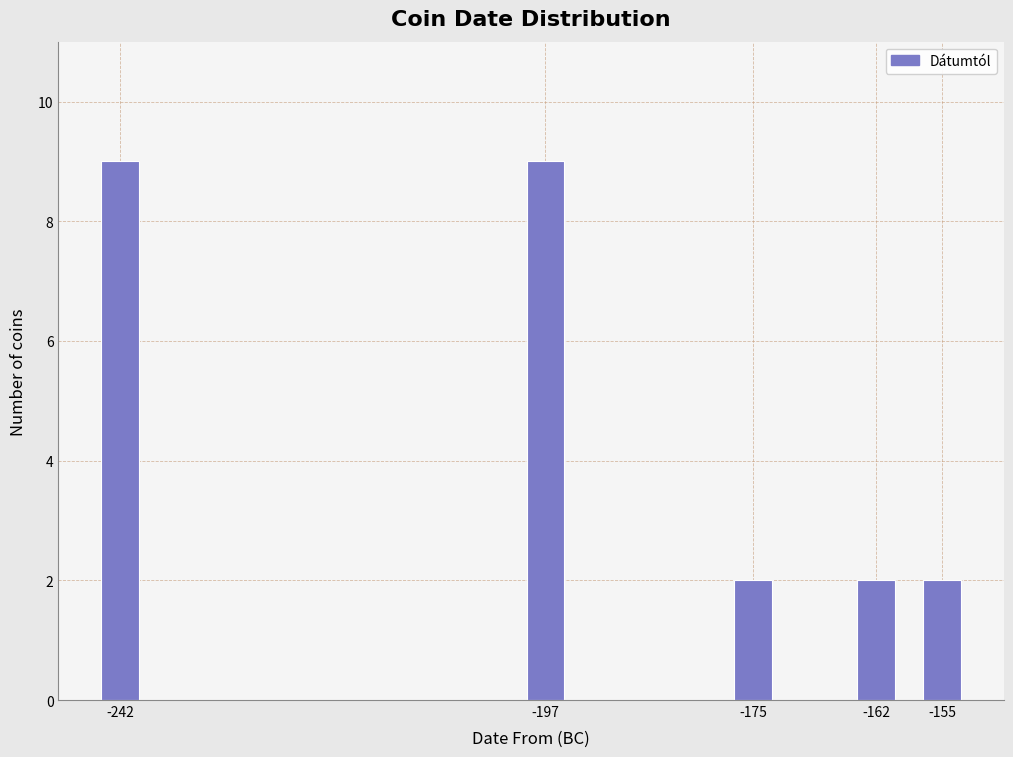

Reading right to left, what are all the values shown in this chart?

2	2	2	9	9